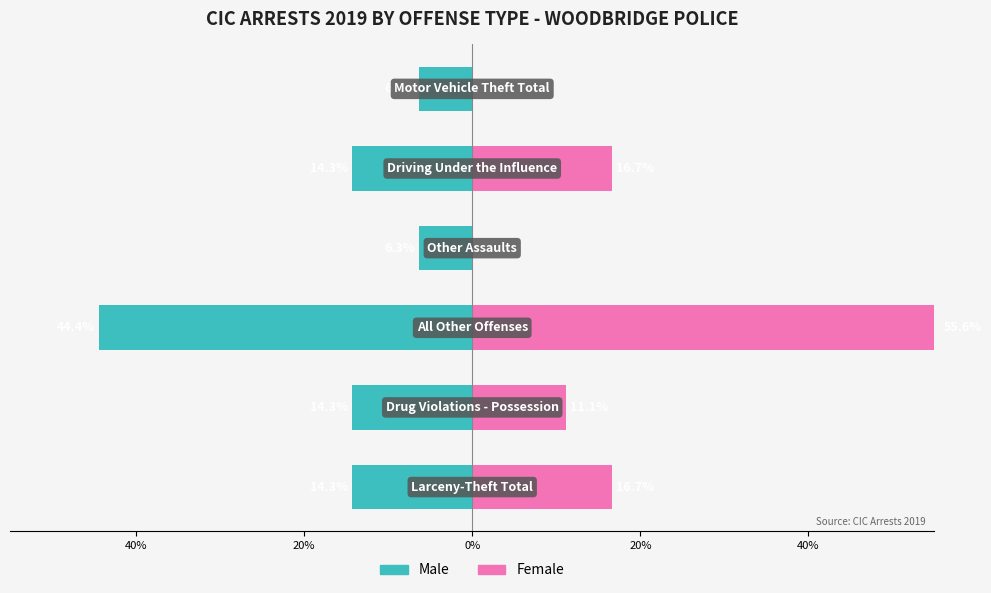

Does the chart contain any negative values?

Yes